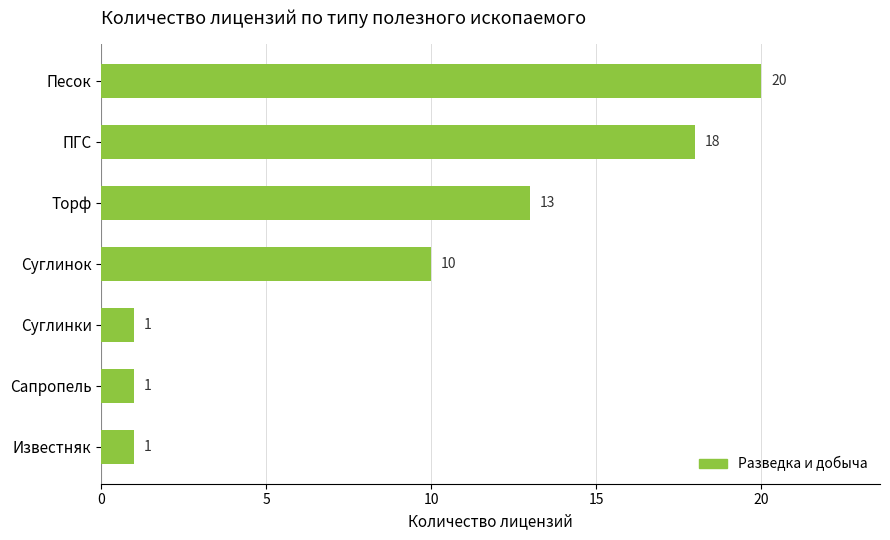

The chart shows a value of 1 at Известняк. True or false?

True